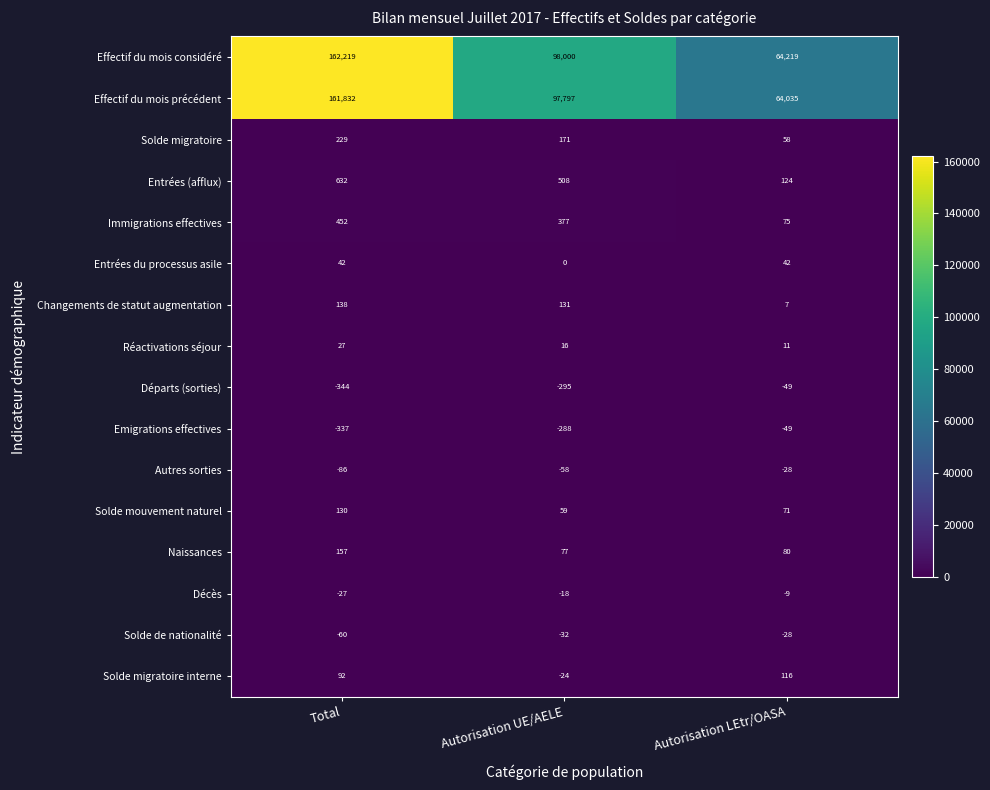

What is the difference between the maximum and minimum values in the Réactivations séjour series?

16